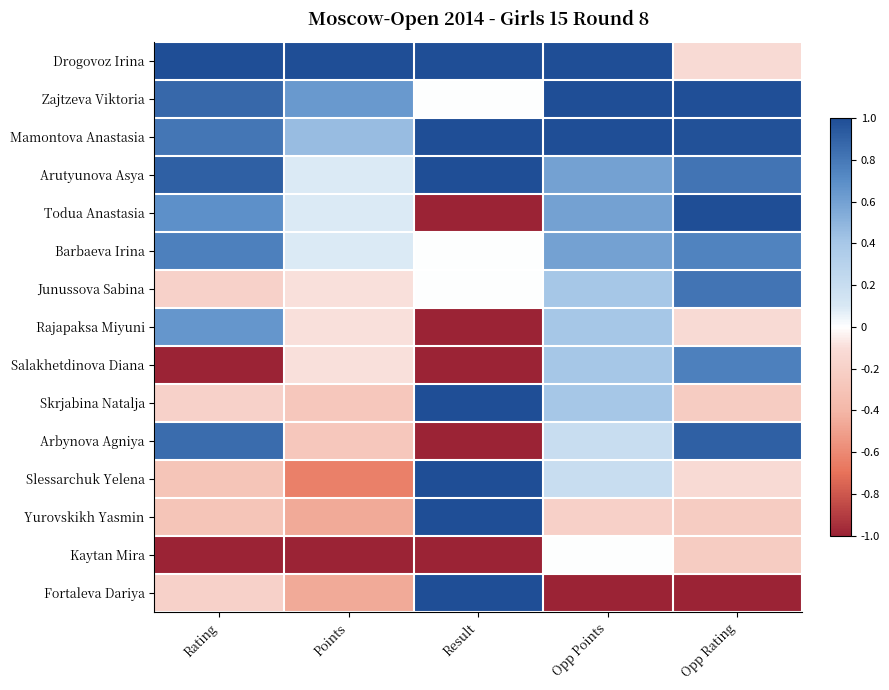

Reading left to right, what are all the values shown in this chart?

Drogovoz Irina: Rating=1.0	Points=1.0	Result=1.0	Opp Points=1.0	Opp Rating=-0.1
Zajtzeva Viktoria: Rating=0.9	Points=0.6	Result=0.0	Opp Points=1.0	Opp Rating=1.0
Mamontova Anastasia: Rating=0.8	Points=0.5	Result=1.0	Opp Points=1.0	Opp Rating=1.0
Arutyunova Asya: Rating=0.9	Points=0.1	Result=1.0	Opp Points=0.6	Opp Rating=0.8
Todua Anastasia: Rating=0.7	Points=0.1	Result=-1.0	Opp Points=0.6	Opp Rating=1.0
Barbaeva Irina: Rating=0.8	Points=0.1	Result=0.0	Opp Points=0.6	Opp Rating=0.7
Junussova Sabina: Rating=-0.2	Points=-0.1	Result=0.0	Opp Points=0.4	Opp Rating=0.8
Rajapaksa Miyuni: Rating=0.7	Points=-0.1	Result=-1.0	Opp Points=0.4	Opp Rating=-0.1
Salakhetdinova Diana: Rating=-1.0	Points=-0.1	Result=-1.0	Opp Points=0.4	Opp Rating=0.8
Skrjabina Natalja: Rating=-0.2	Points=-0.3	Result=1.0	Opp Points=0.4	Opp Rating=-0.2
Arbynova Agniya: Rating=0.9	Points=-0.3	Result=-1.0	Opp Points=0.2	Opp Rating=0.9
Slessarchuk Yelena: Rating=-0.3	Points=-0.6	Result=1.0	Opp Points=0.2	Opp Rating=-0.1
Yurovskikh Yasmin: Rating=-0.3	Points=-0.5	Result=1.0	Opp Points=-0.2	Opp Rating=-0.2
Kaytan Mira: Rating=-1.0	Points=-1.0	Result=-1.0	Opp Points=0.0	Opp Rating=-0.2
Fortaleva Dariya: Rating=-0.2	Points=-0.5	Result=1.0	Opp Points=-1.0	Opp Rating=-1.0